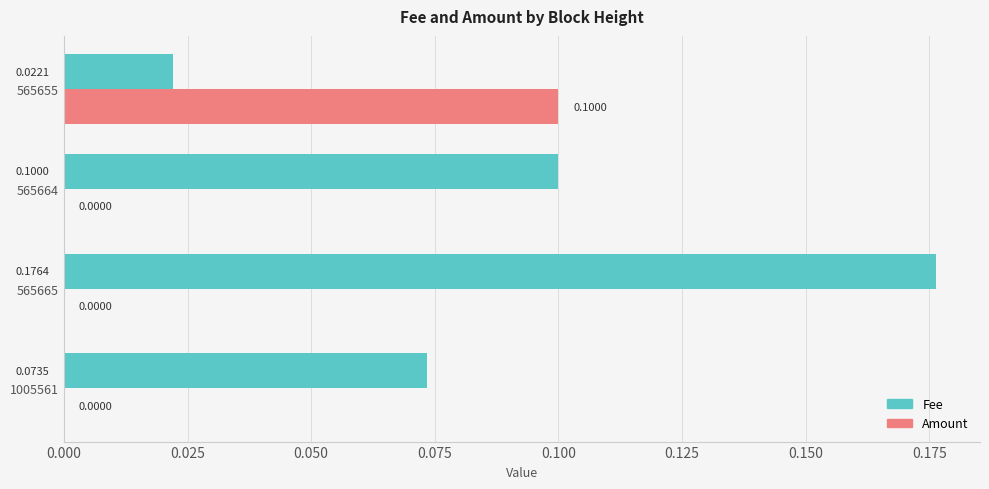

What is the sum of all Fee values?

0.4